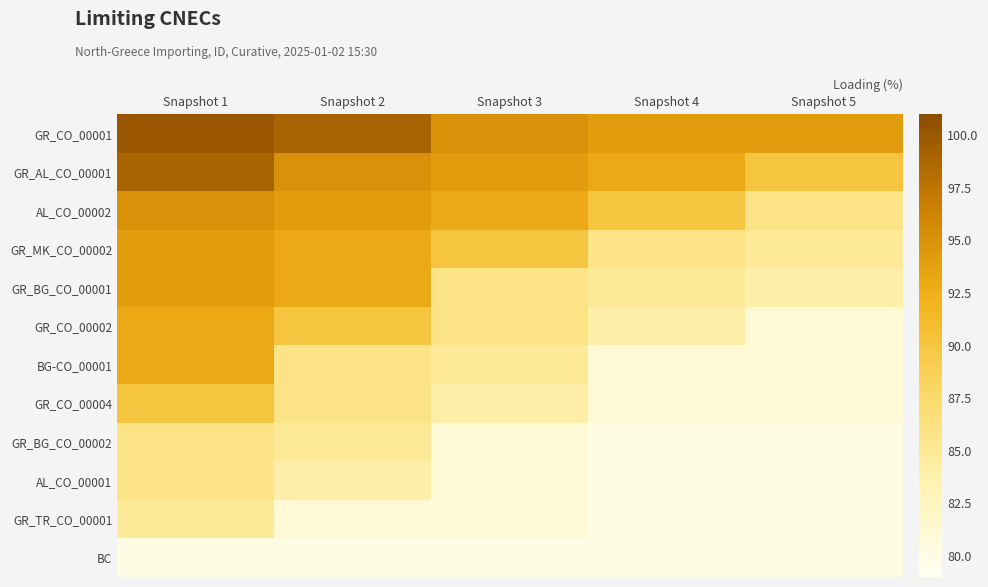

Reading left to right, what are all the values shown in this chart?

GR_CO_00001: Snapshot 1=100	Snapshot 2=99	Snapshot 3=95	Snapshot 4=94	Snapshot 5=94
GR_AL_CO_00001: Snapshot 1=99	Snapshot 2=95	Snapshot 3=94	Snapshot 4=93	Snapshot 5=90
AL_CO_00002: Snapshot 1=95	Snapshot 2=94	Snapshot 3=93	Snapshot 4=90	Snapshot 5=86
GR_MK_CO_00002: Snapshot 1=94	Snapshot 2=93	Snapshot 3=90	Snapshot 4=86	Snapshot 5=85
GR_BG_CO_00001: Snapshot 1=94	Snapshot 2=93	Snapshot 3=86	Snapshot 4=85	Snapshot 5=84
GR_CO_00002: Snapshot 1=93	Snapshot 2=90	Snapshot 3=86	Snapshot 4=84	Snapshot 5=81
BG-CO_00001: Snapshot 1=93	Snapshot 2=86	Snapshot 3=85	Snapshot 4=81	Snapshot 5=81
GR_CO_00004: Snapshot 1=90	Snapshot 2=86	Snapshot 3=84	Snapshot 4=81	Snapshot 5=81
GR_BG_CO_00002: Snapshot 1=86	Snapshot 2=85	Snapshot 3=81	Snapshot 4=80	Snapshot 5=80
AL_CO_00001: Snapshot 1=86	Snapshot 2=84	Snapshot 3=81	Snapshot 4=80	Snapshot 5=80
GR_TR_CO_00001: Snapshot 1=85	Snapshot 2=81	Snapshot 3=81	Snapshot 4=80	Snapshot 5=80
BC: Snapshot 1=80	Snapshot 2=80	Snapshot 3=80	Snapshot 4=80	Snapshot 5=80